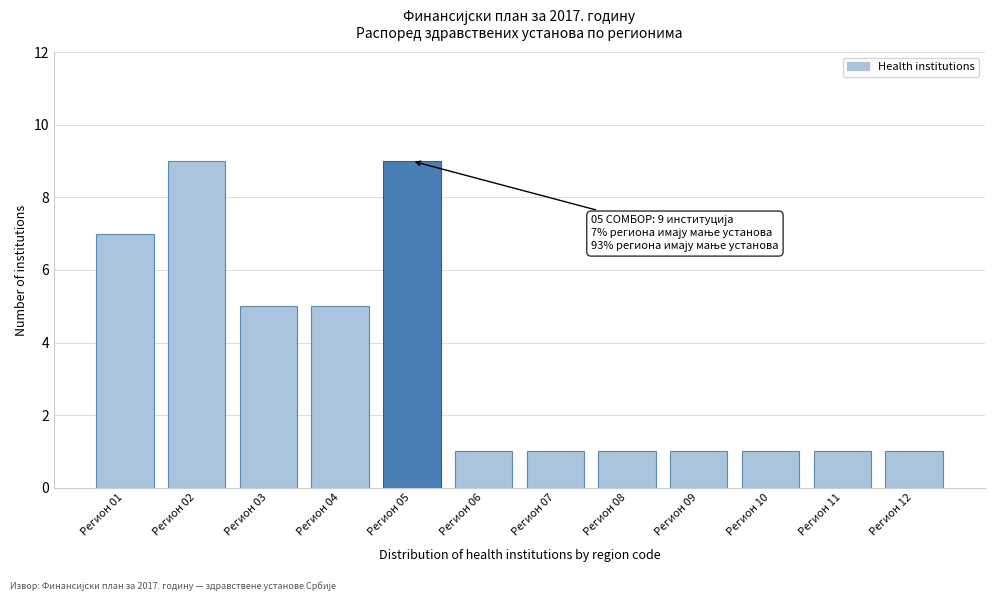

Reading left to right, transcribe all the data shown in this chart.

7	9	5	5	9	1	1	1	1	1	1	1